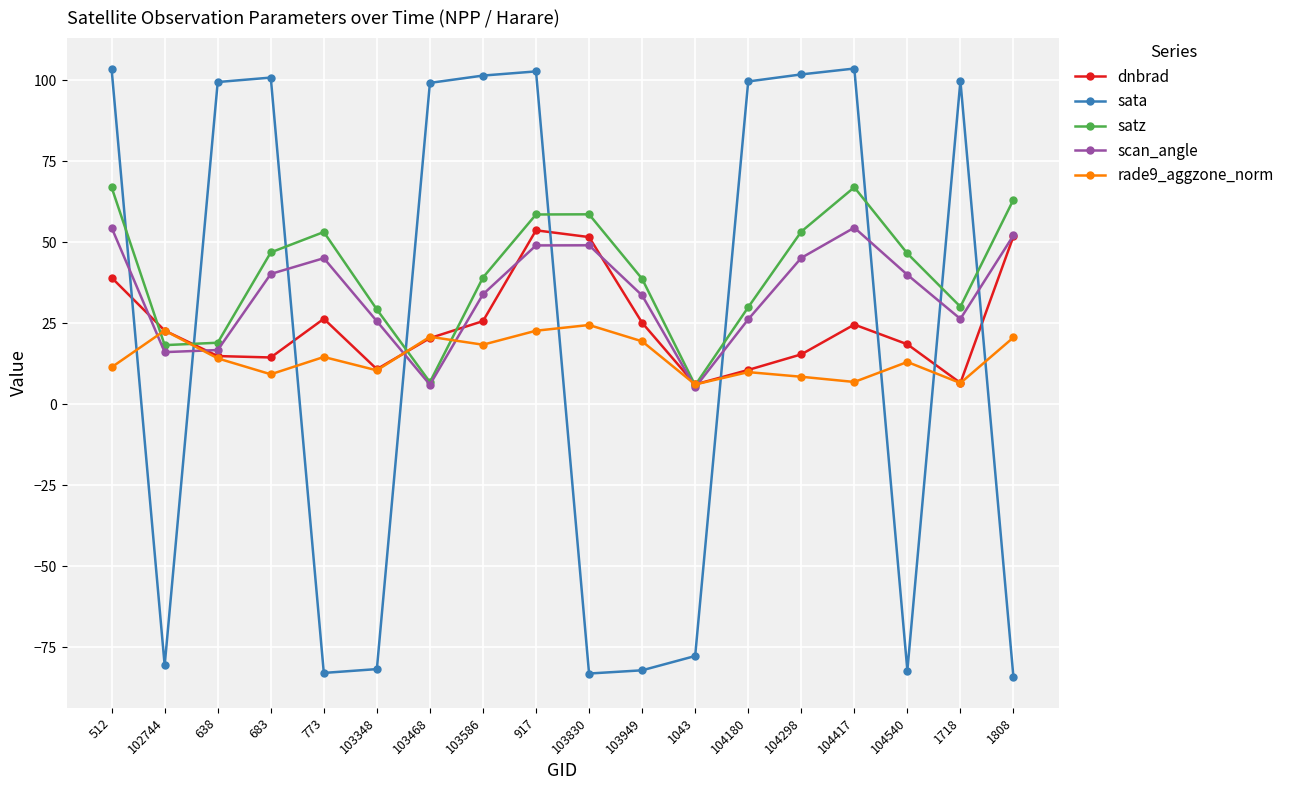

Rank the series by their average value, from lowest to highest.

rade9_aggzone_norm, sata, dnbrad, scan_angle, satz